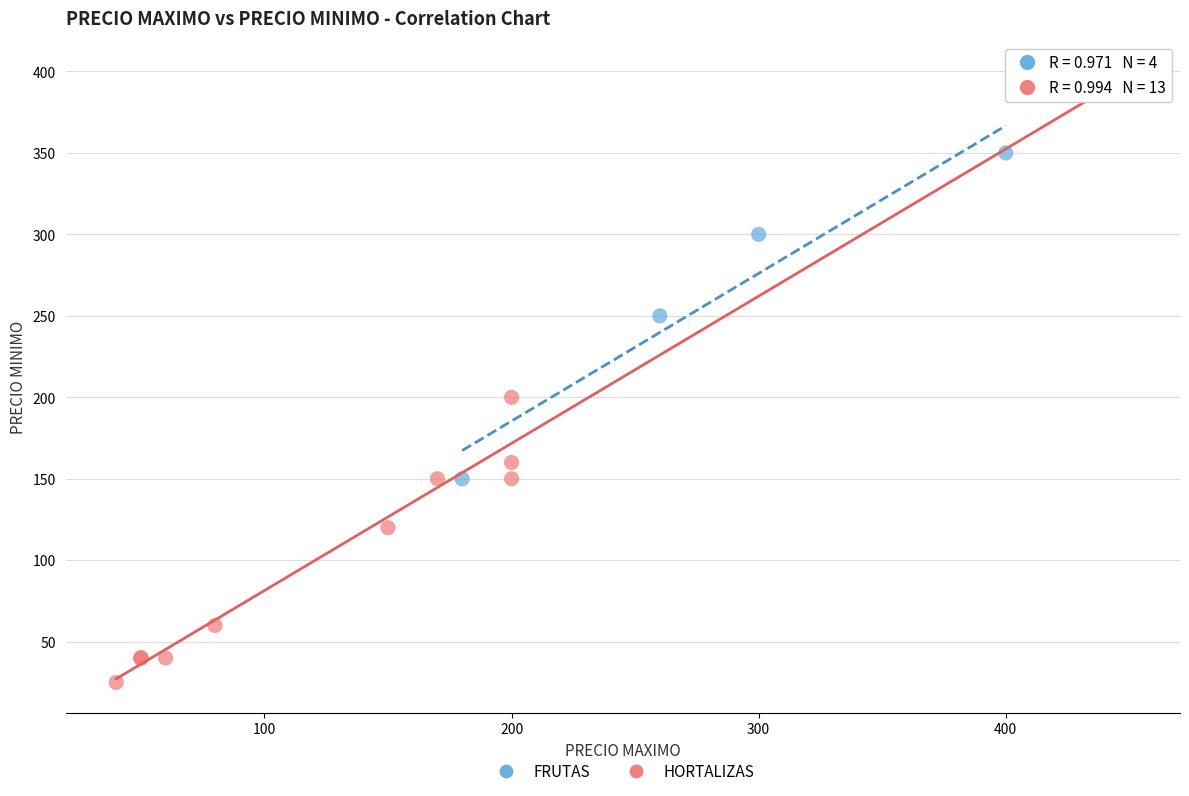

Which series contains the highest Y value?

HORTALIZAS